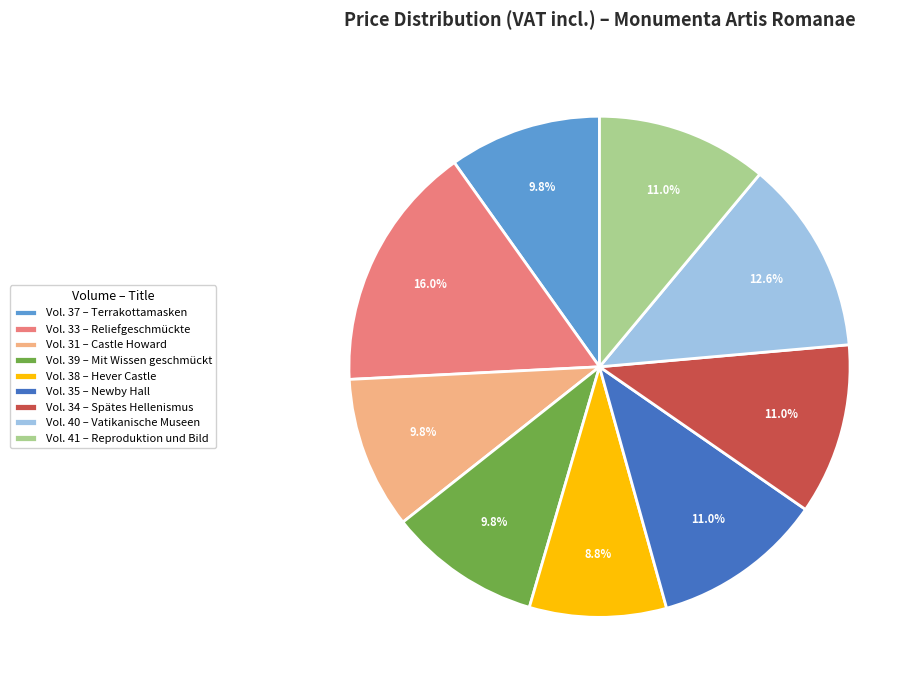

Do Vol. 33 – Reliefgeschmückte and Vol. 41 – Reproduktion und Bild together represent more than half of the pie?

No